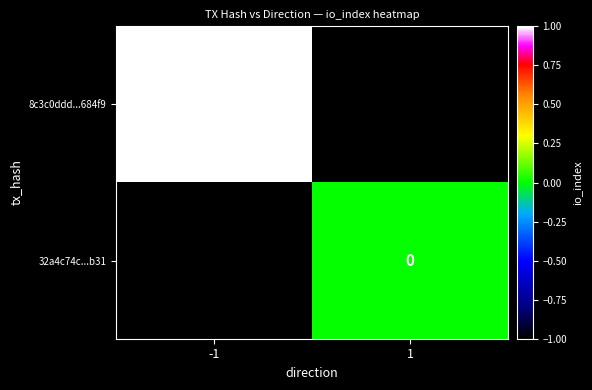

Is it true that 8c3c0ddd...684f9 equals 1 at -1?

True